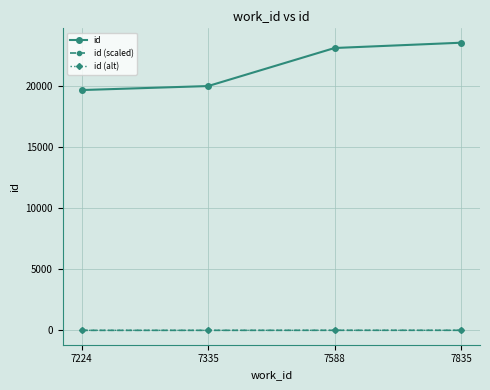

Which series has the widest spread of values?

id